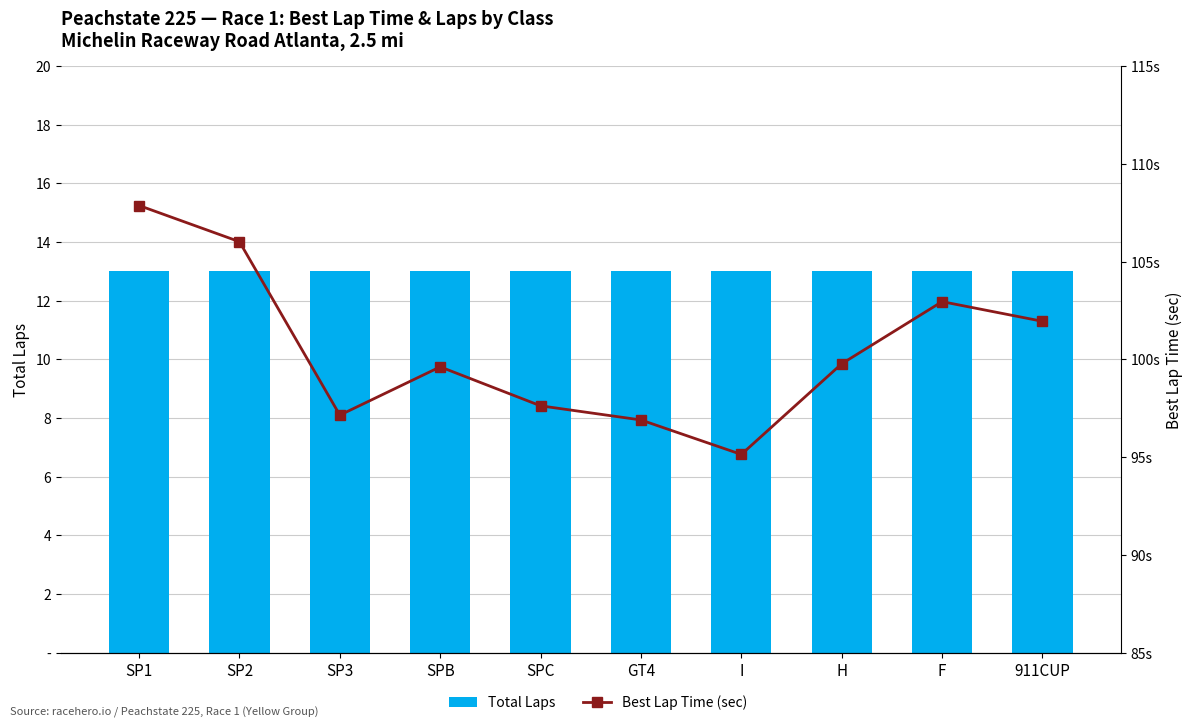

What value does the Total Laps series have at SP2?

13.0